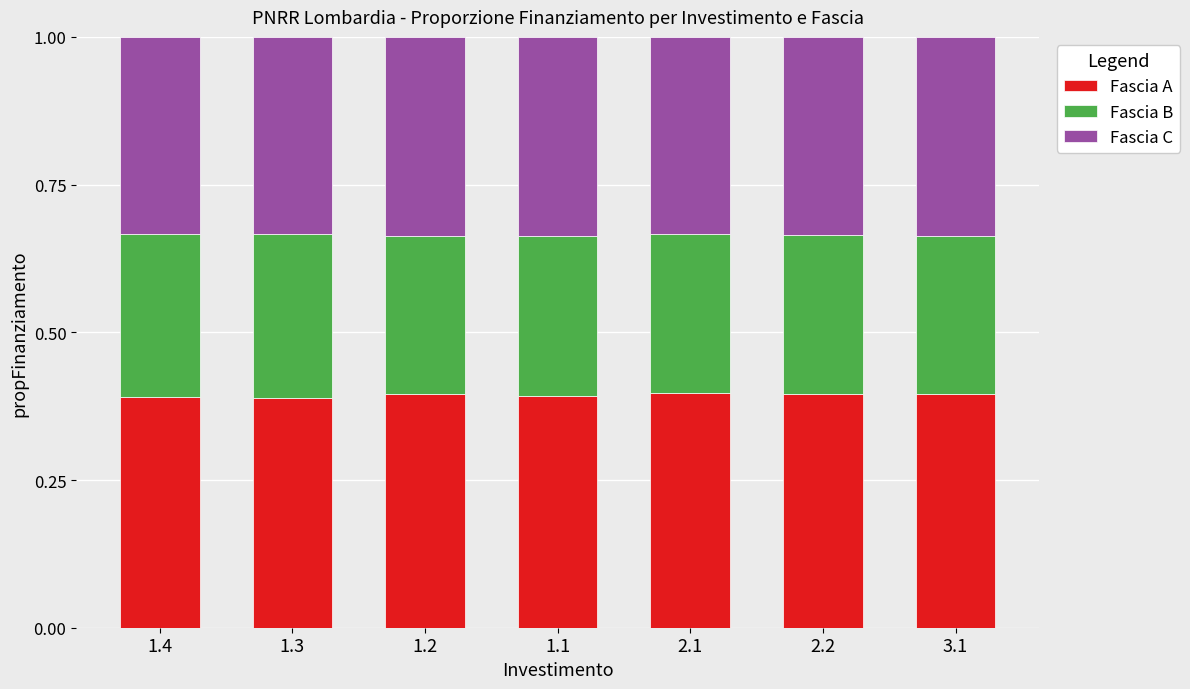

What is the total value across all series at 3.1?

1.0